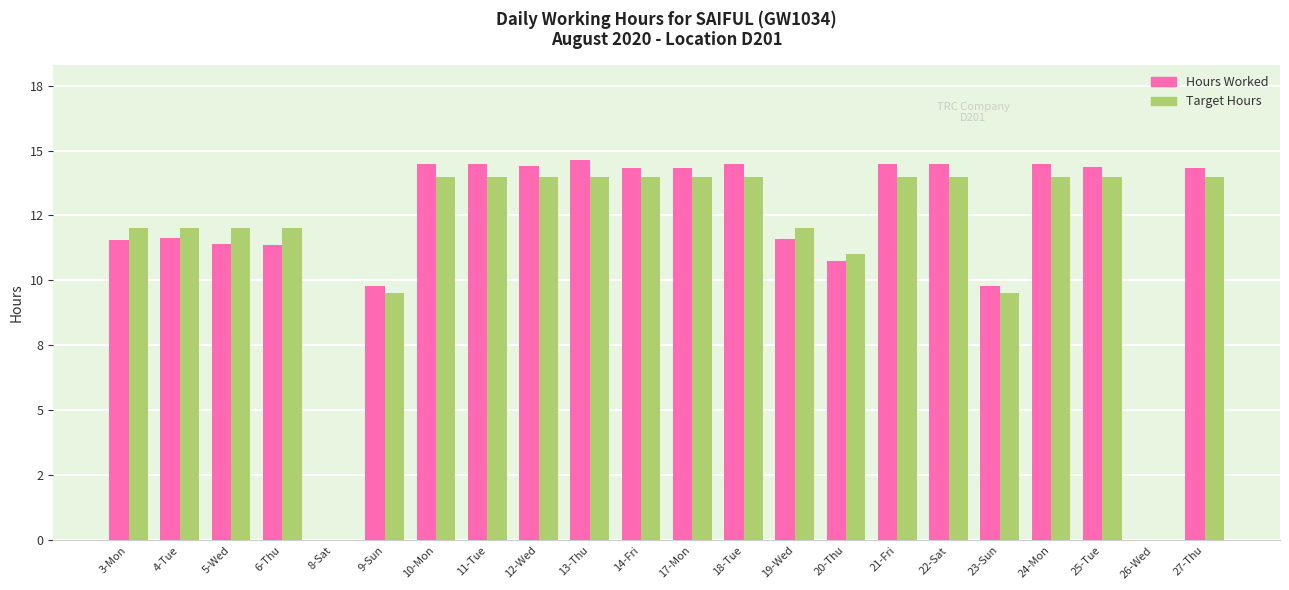

What is the spread (max minus min) of values at 13-Thu?

0.6